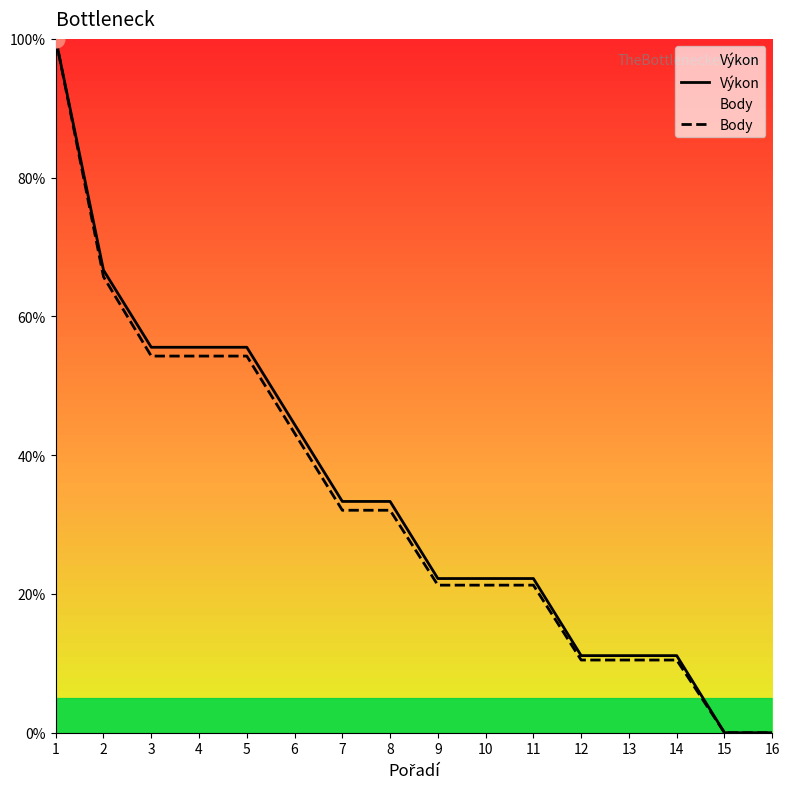

At which label is Výkon closest to 50?

6